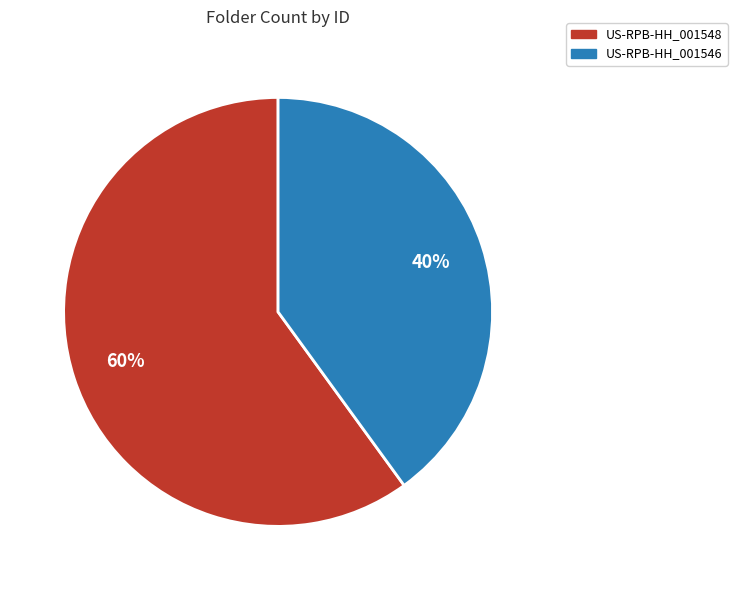

Which has a higher value, US-RPB-HH_001548 or US-RPB-HH_001546?

US-RPB-HH_001548